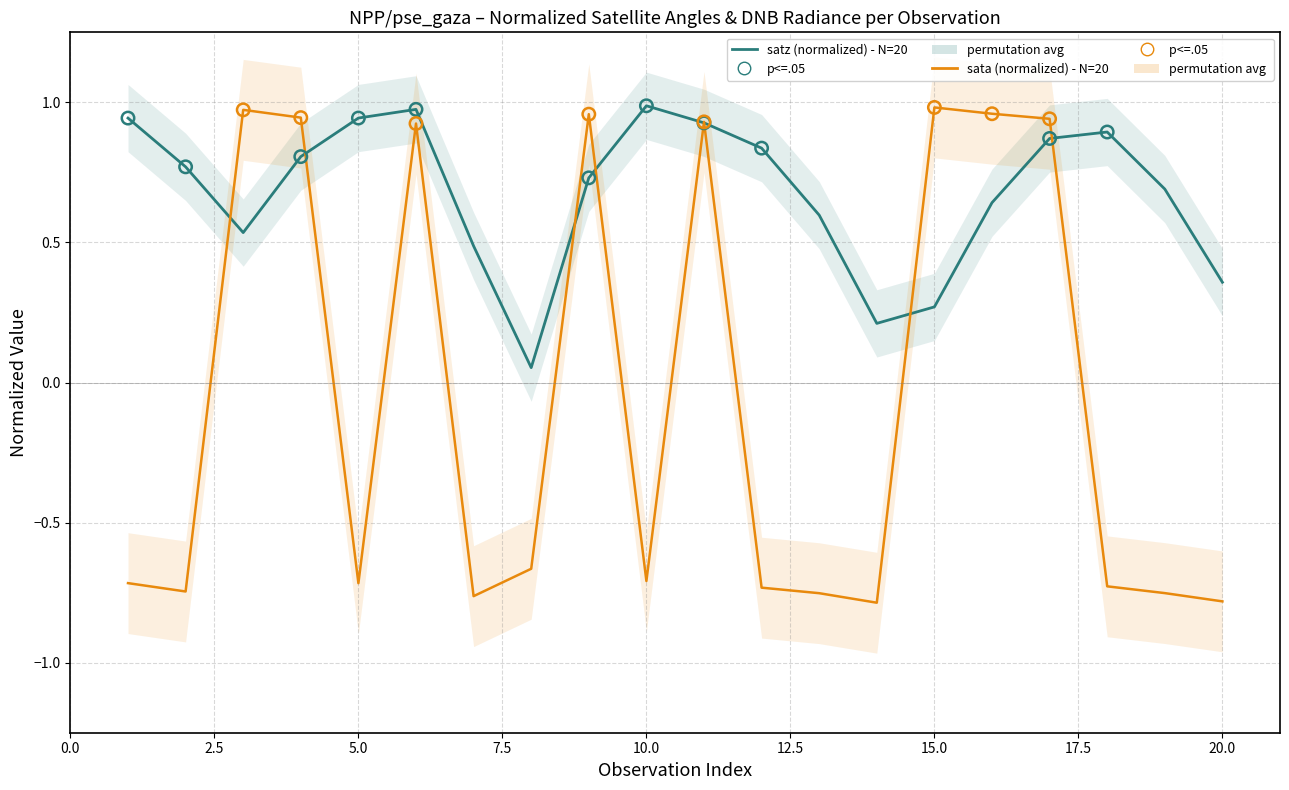

What is the total value across all series at 14?

-0.6